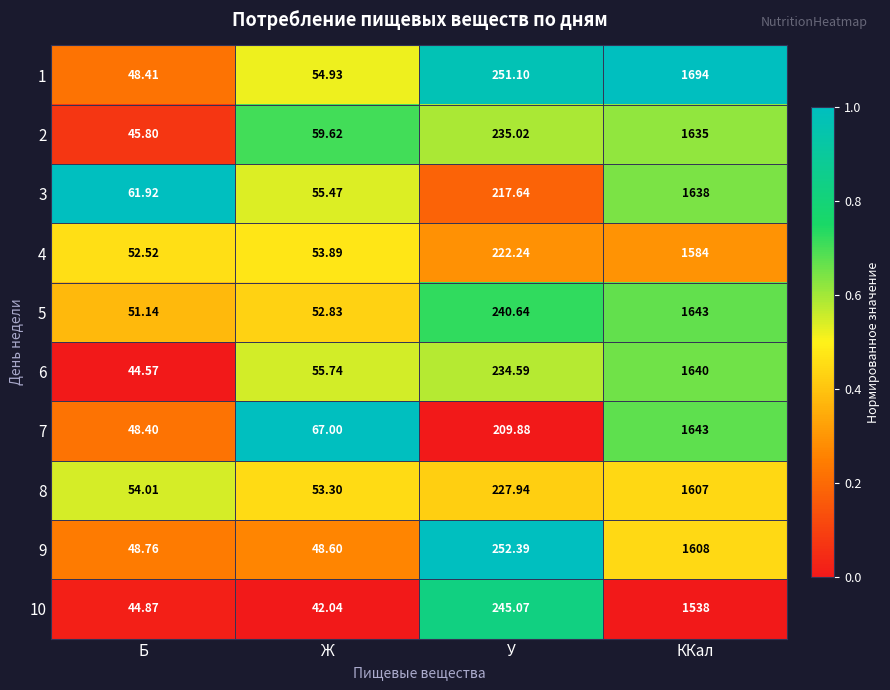

Which series changed the most between Б and Ж?

7